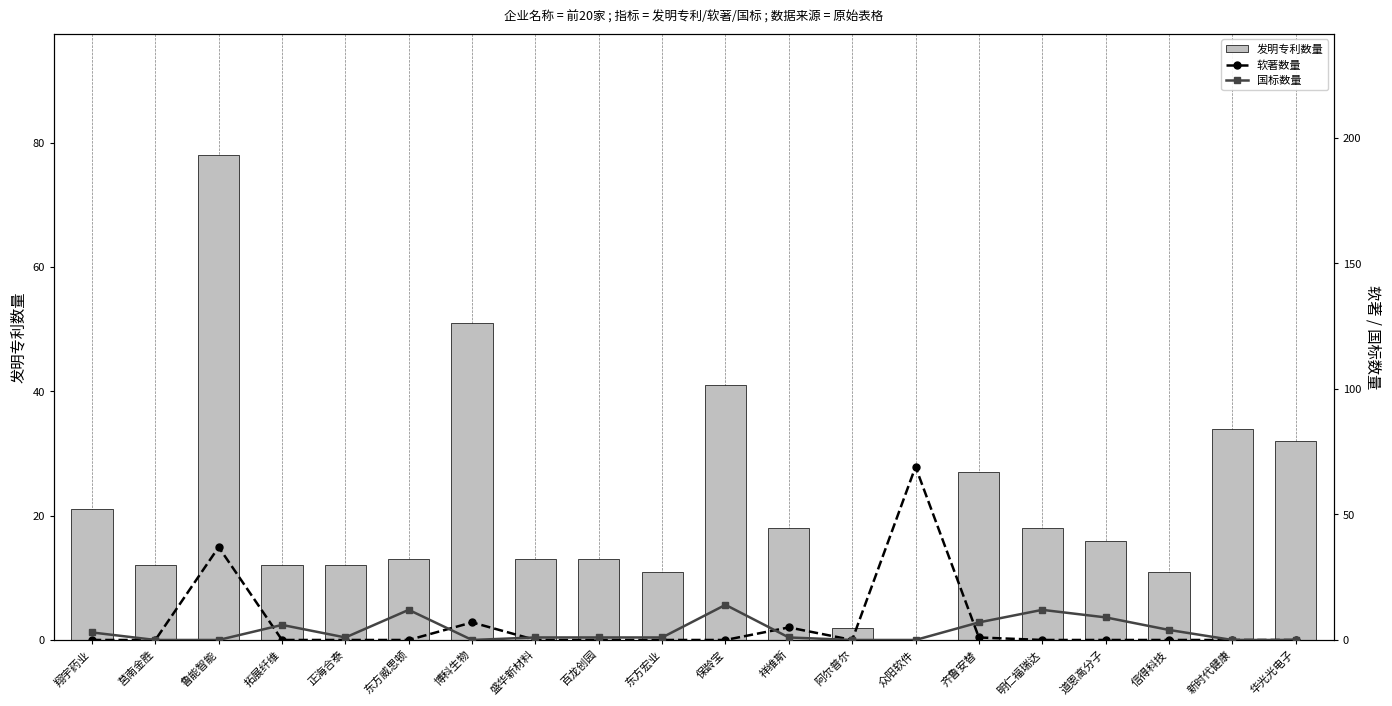

How many groups of bars are there?

20